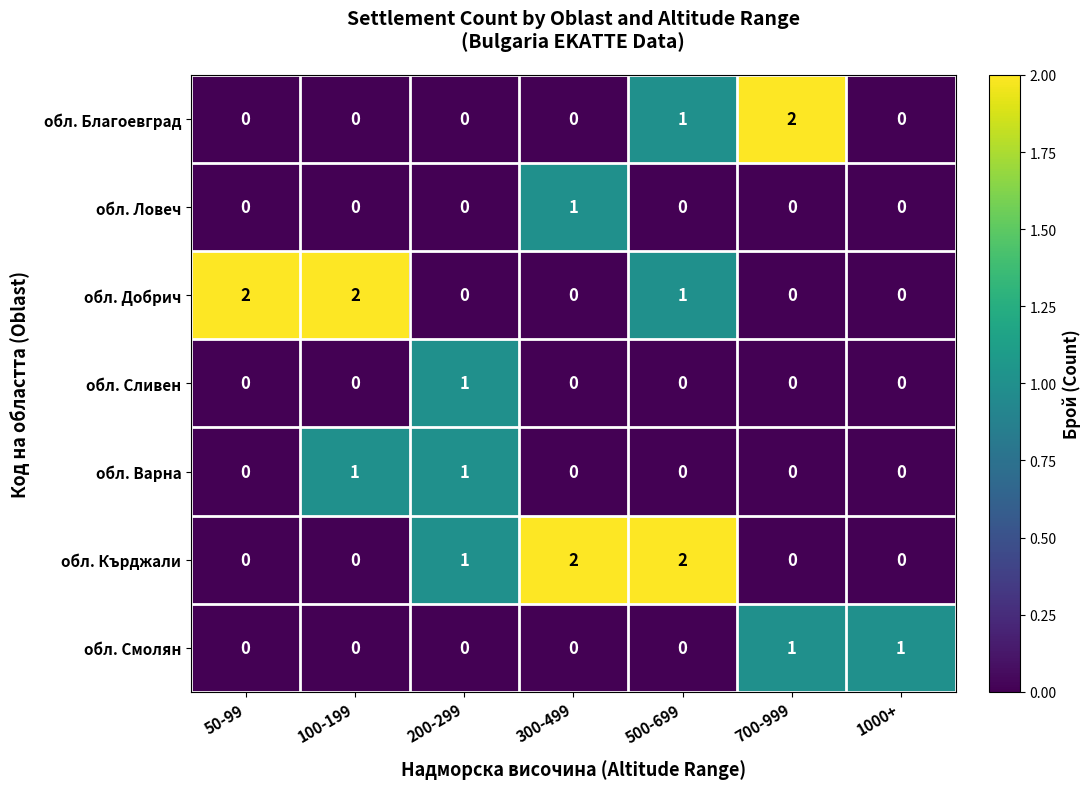

Count the обл. Ловеч values in the range 0 to 1.

7